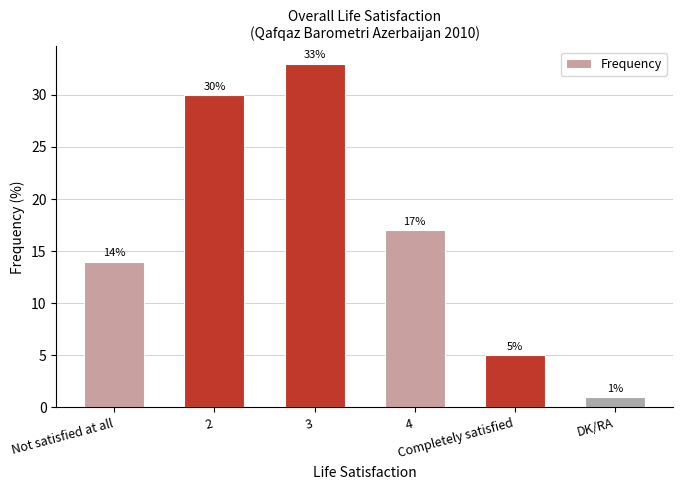

At which label does the data first exceed 17?

2